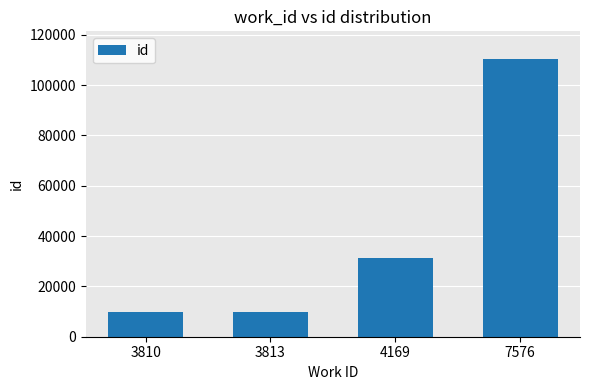

How many data points does each series have?

4